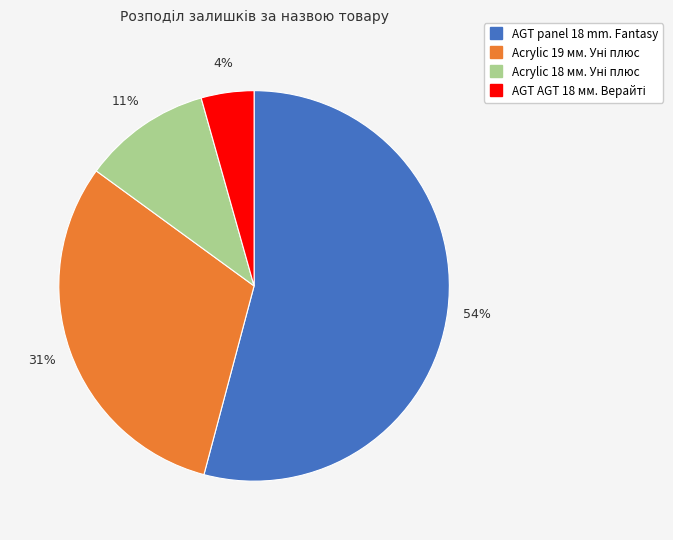

Does any single category account for the majority?

Yes